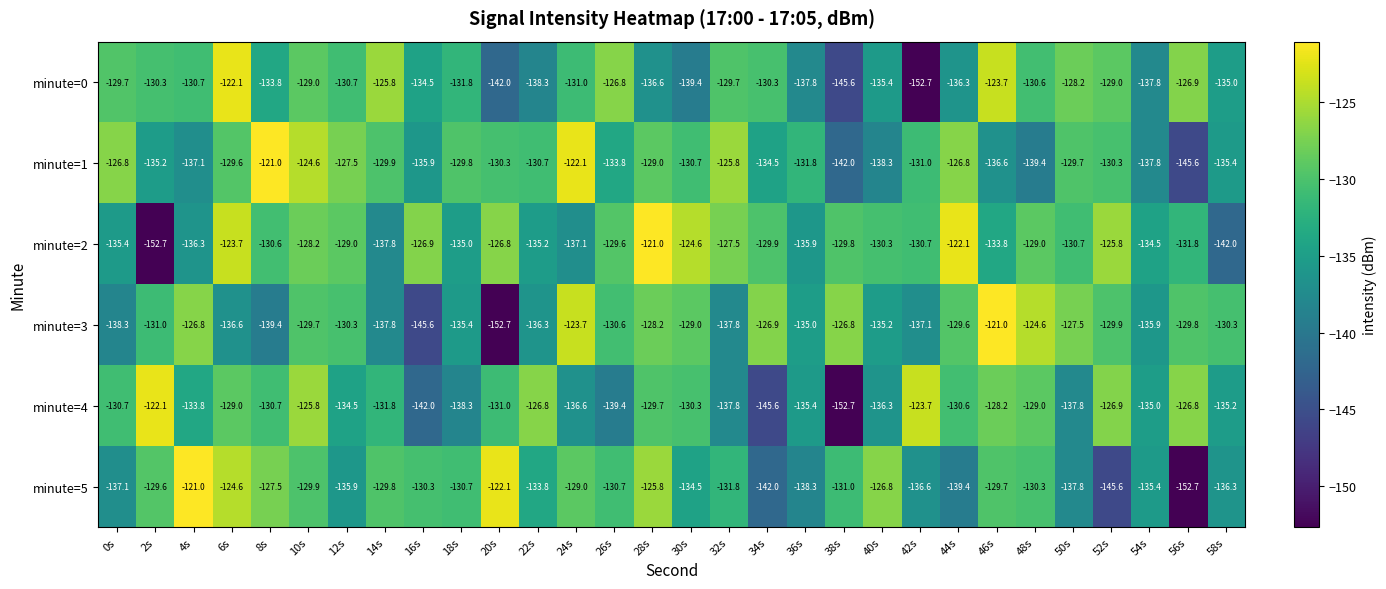

The value of minute=1 at 58s is -228.6. True or false?

False